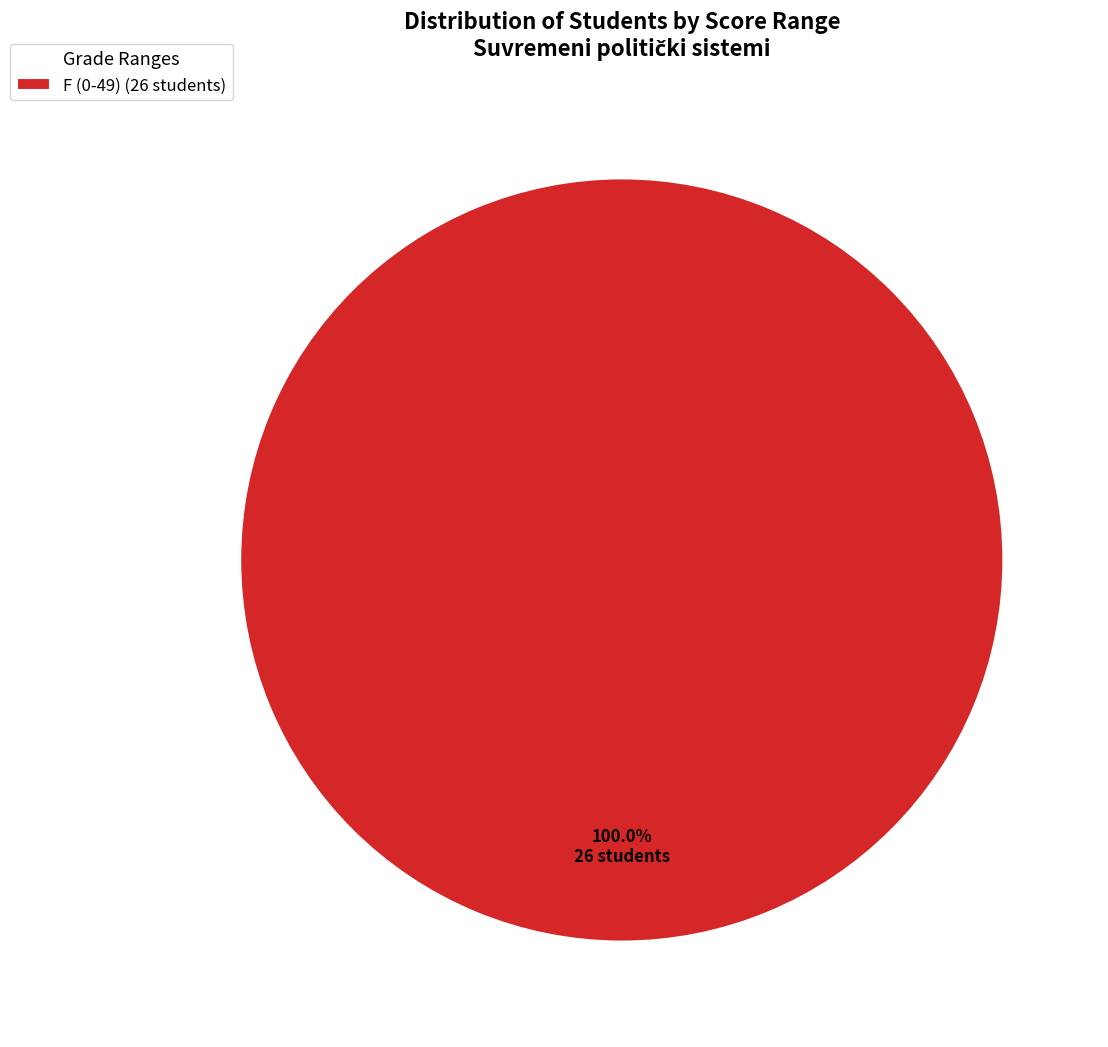

Rank the categories by value from highest to lowest.

F (0-49) (26 students)